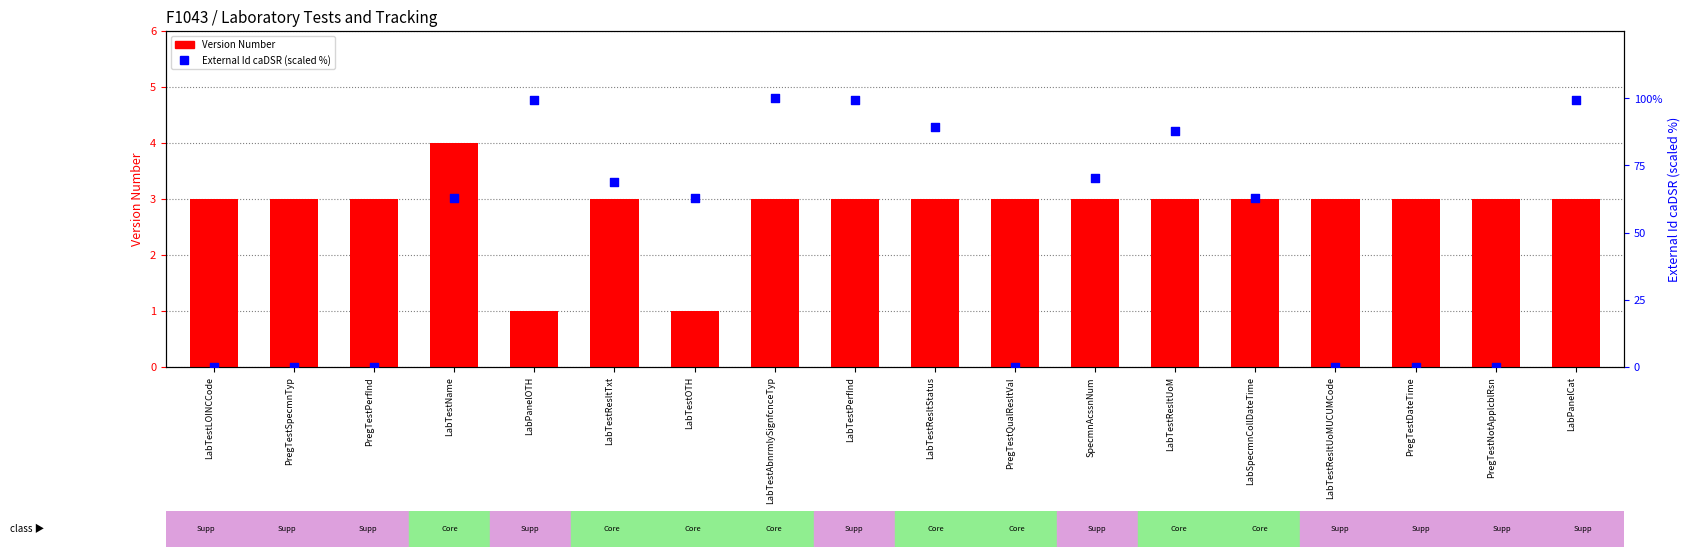

At how many categories does at least one series exceed 63?

11